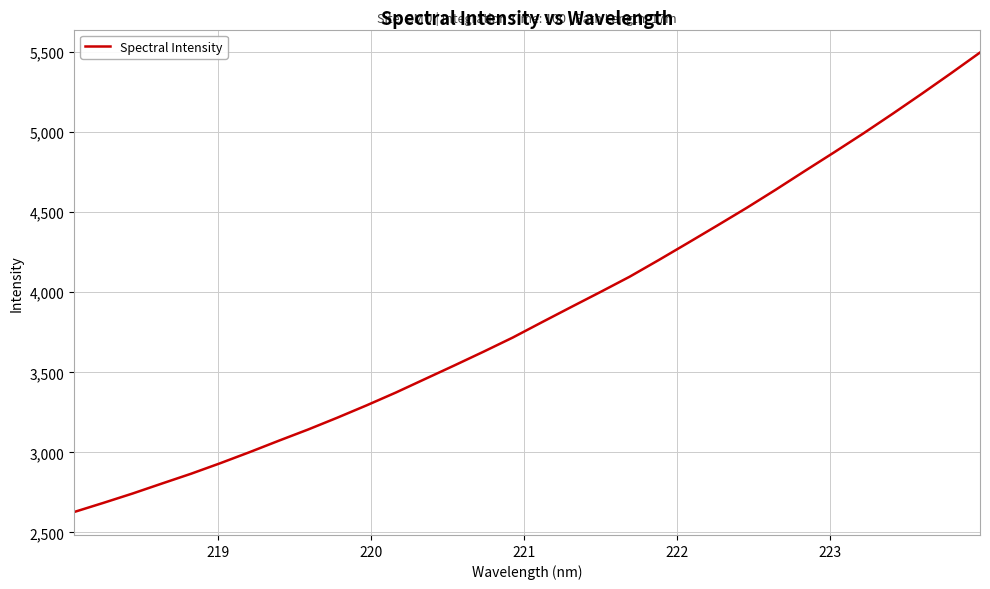

What is the greatest value displayed?

5497.7